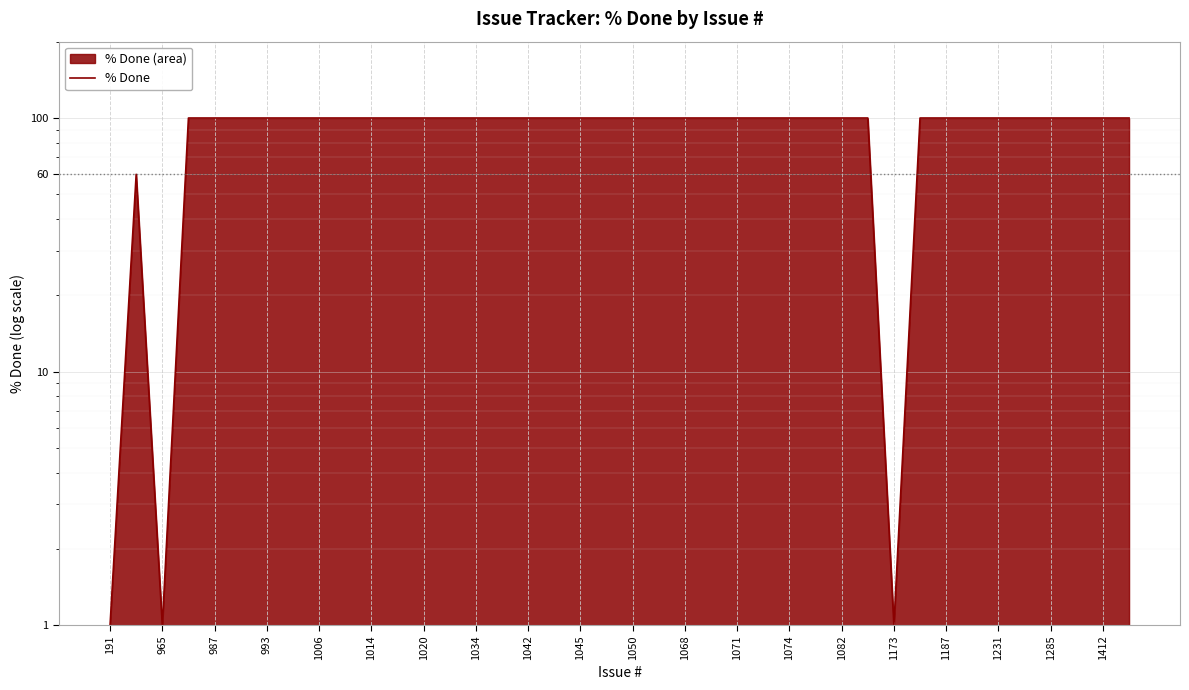

Reading left to right, extract all data points from this chart.

1	60	1	100	100	100	100	100	100	100	100	100	100	100	100	100	100	100	100	100	100	100	100	100	100	100	100	100	100	100	1	100	100	100	100	100	100	100	100	100